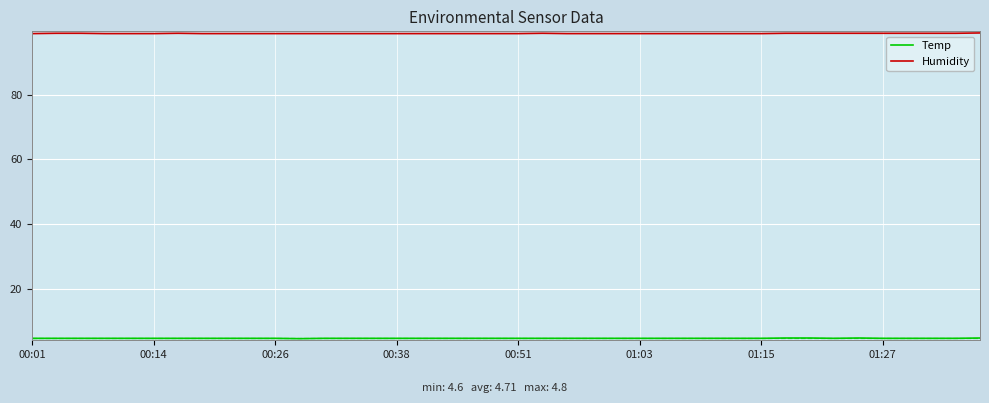

Which series has the largest total across all categories?

Humidity